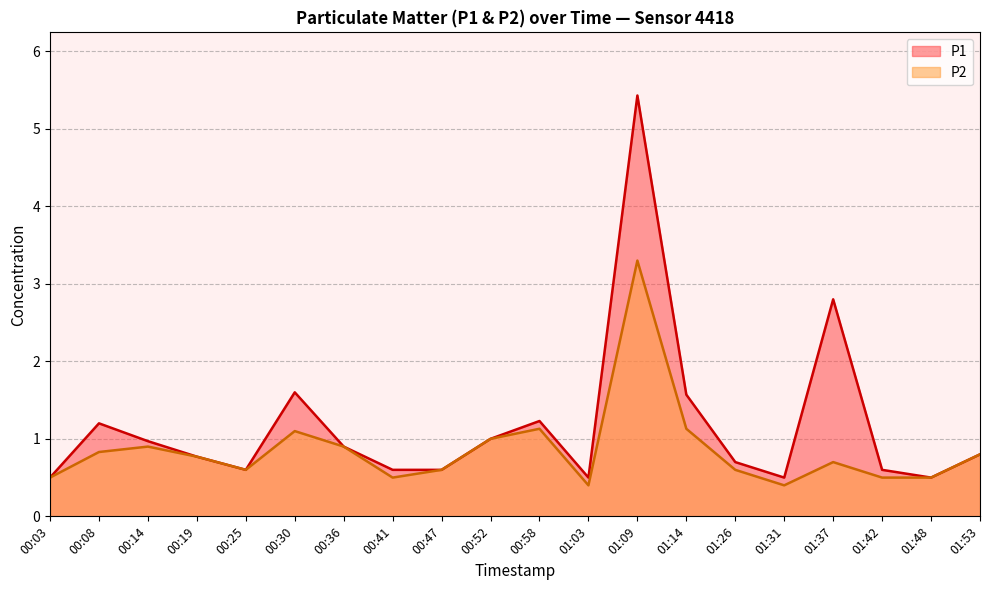

True or false: P1 and P2 cross at least once.

False